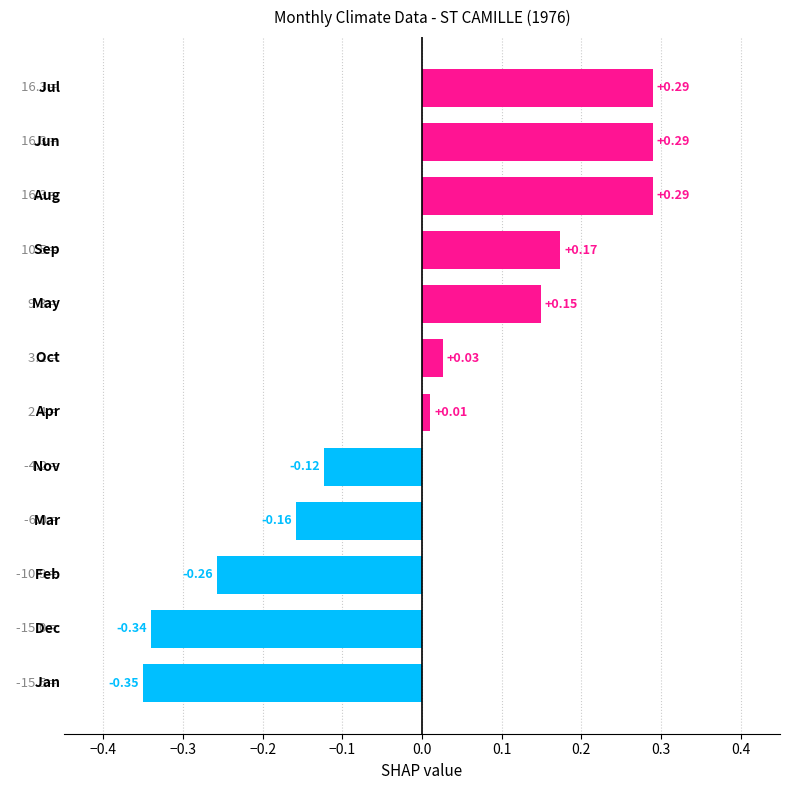

How many negative values are there?

5